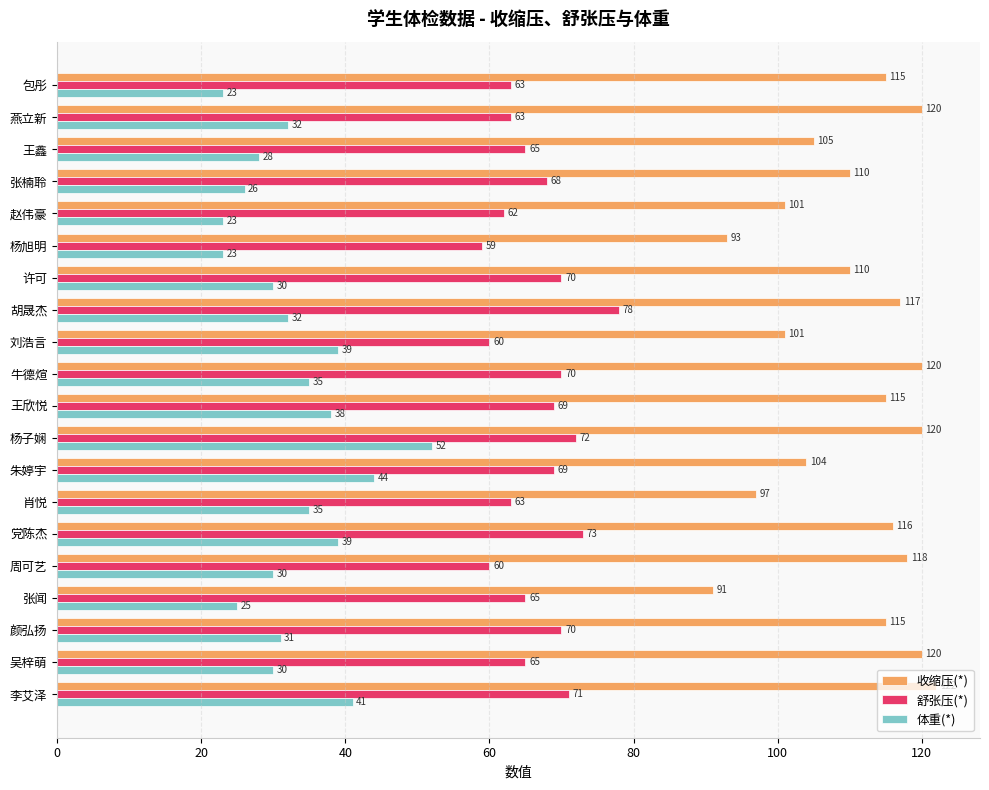

Which series has the largest total across all categories?

收缩压(*)